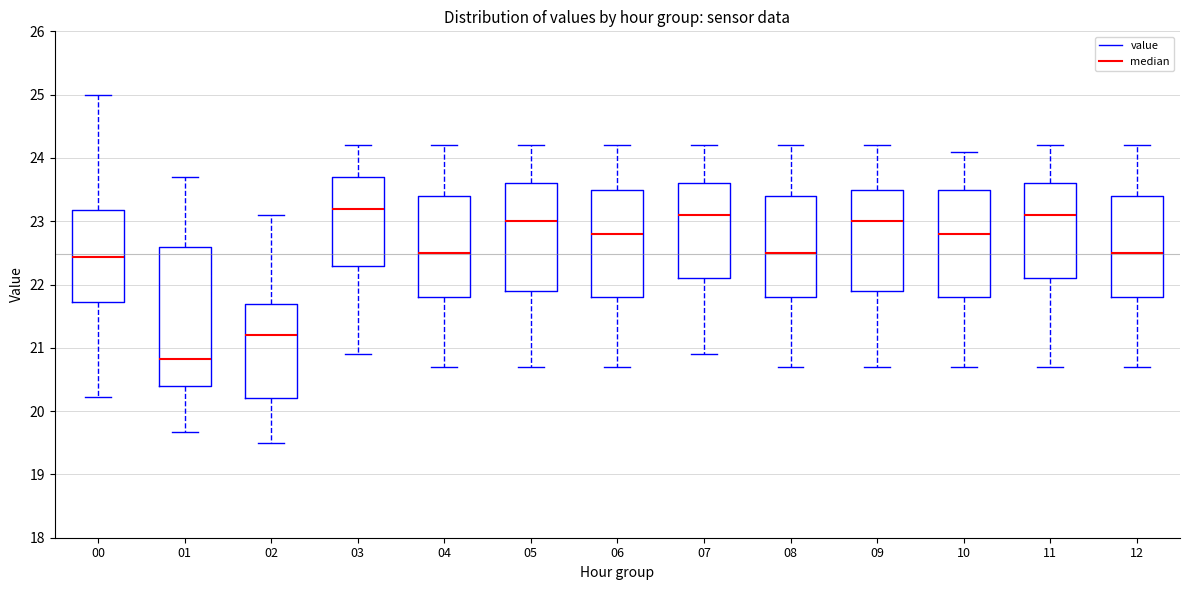

Reading left to right, transcribe this box plot: for each box, give where its median line is, the range the box spans, and where its two whiskers end, as read against the y-axis. The values are not printed on the chart, so give them approximately, as read against the axis.

00: median 22.4, box 21.7 to 23.2, whiskers 20.2 to 25.0
01: median 20.8, box 20.4 to 22.6, whiskers 19.7 to 23.7
02: median 21.2, box 20.2 to 21.7, whiskers 19.5 to 23.1
03: median 23.2, box 22.3 to 23.7, whiskers 20.9 to 24.2
04: median 22.5, box 21.8 to 23.4, whiskers 20.7 to 24.2
05: median 23.0, box 21.9 to 23.6, whiskers 20.7 to 24.2
06: median 22.8, box 21.8 to 23.5, whiskers 20.7 to 24.2
07: median 23.1, box 22.1 to 23.6, whiskers 20.9 to 24.2
08: median 22.5, box 21.8 to 23.4, whiskers 20.7 to 24.2
09: median 23.0, box 21.9 to 23.5, whiskers 20.7 to 24.2
10: median 22.8, box 21.8 to 23.5, whiskers 20.7 to 24.1
11: median 23.1, box 22.1 to 23.6, whiskers 20.7 to 24.2
12: median 22.5, box 21.8 to 23.4, whiskers 20.7 to 24.2